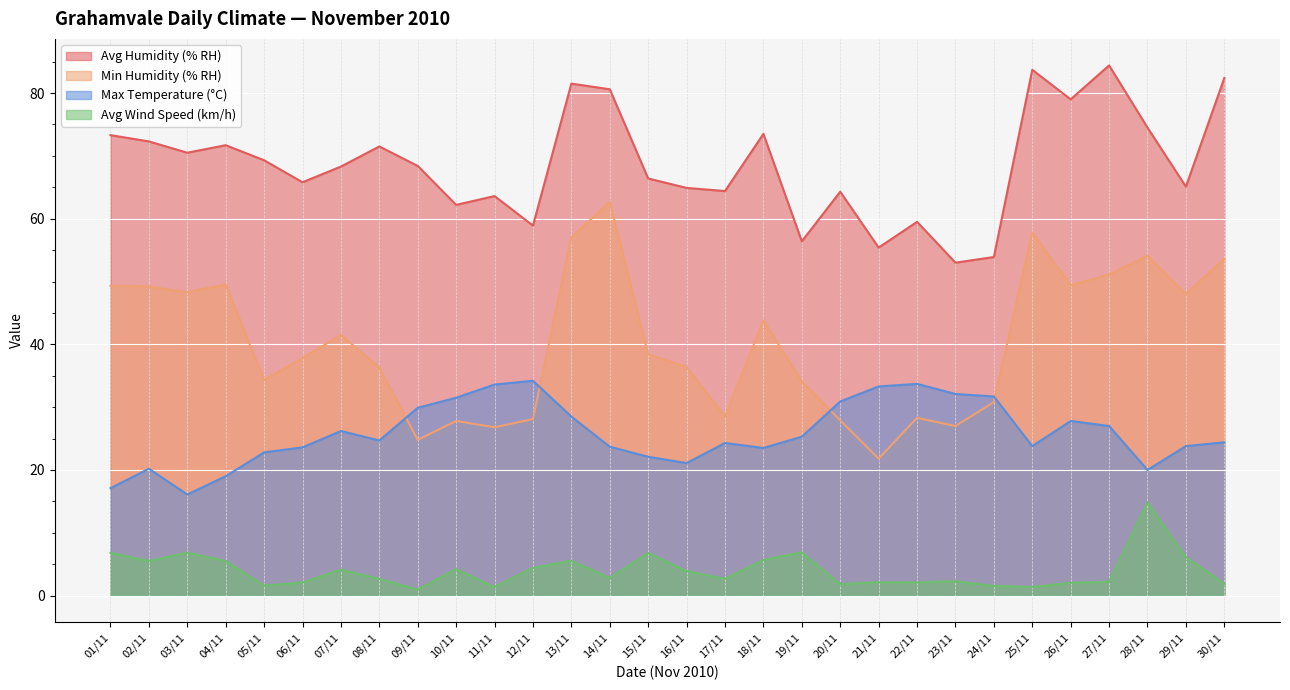

What is the difference between the Max Temperature (°C) values at 18/11 and 07/11?

2.7